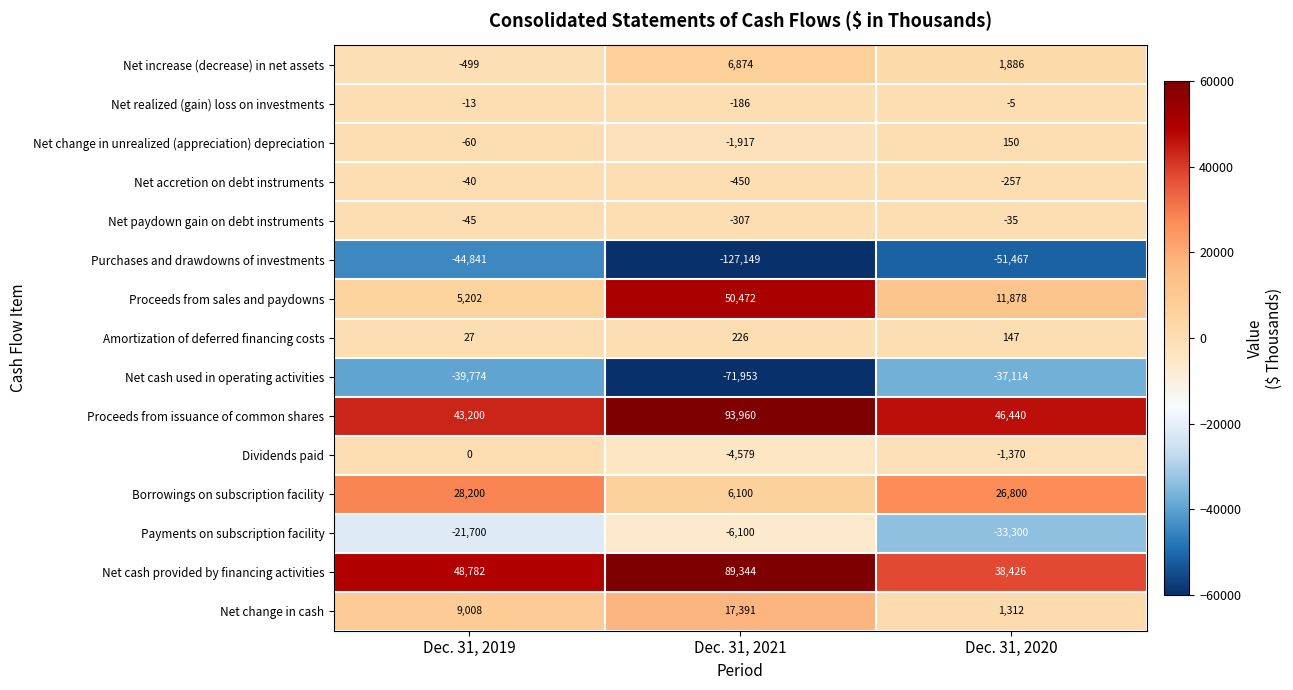

Count the number of data series in this chart.

15